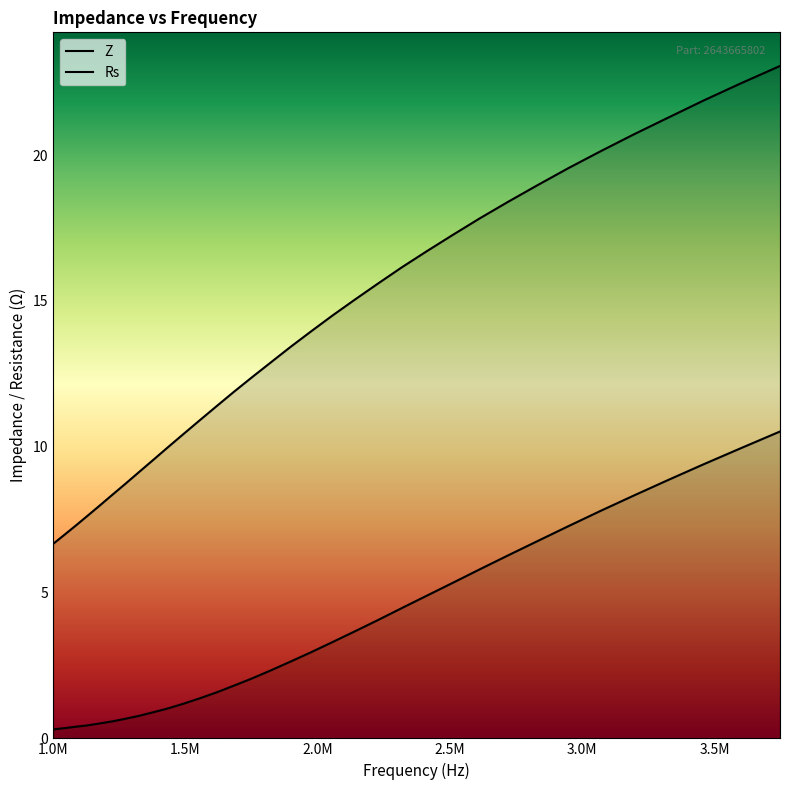

True or false: Rs and Z cross at least once.

False